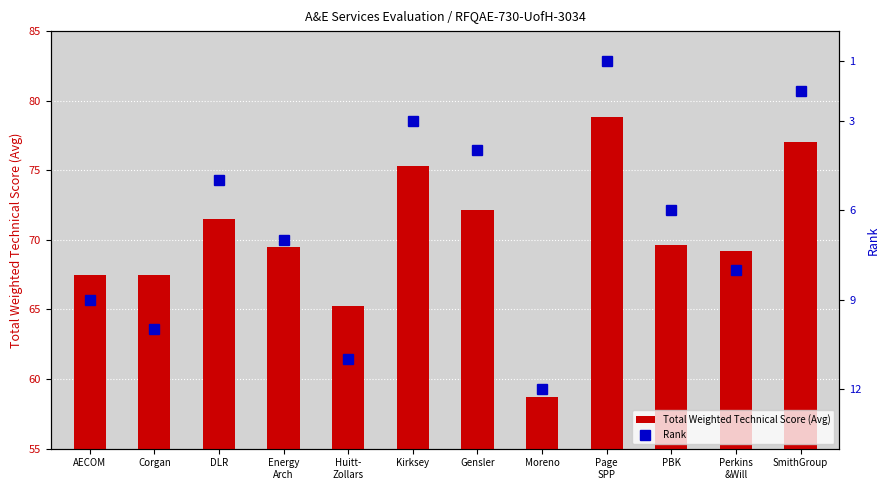

At which category is the sum across all series the highest?

Page
SPP